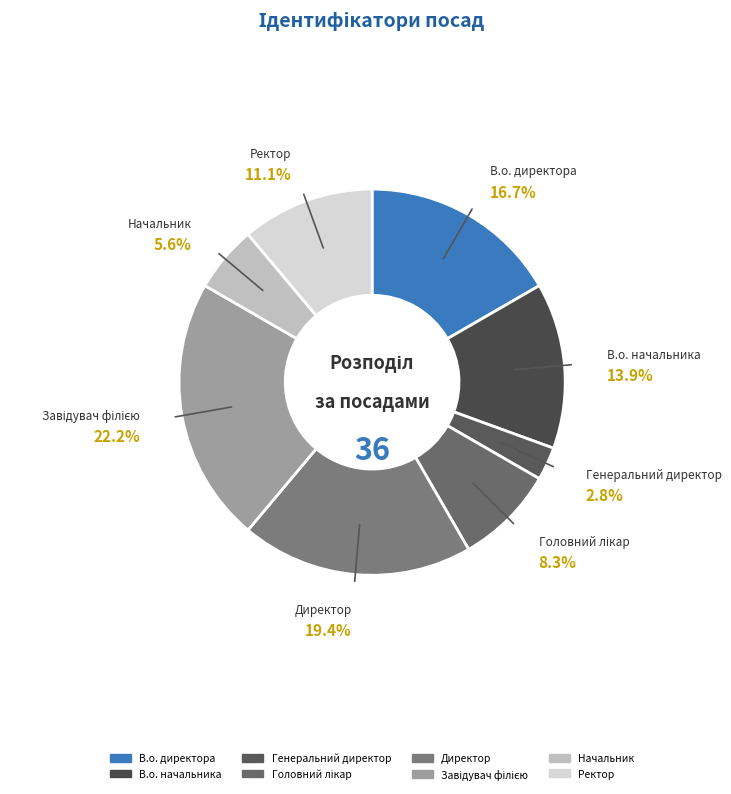

The Ректор slice represents 1% of the pie. True or false?

False